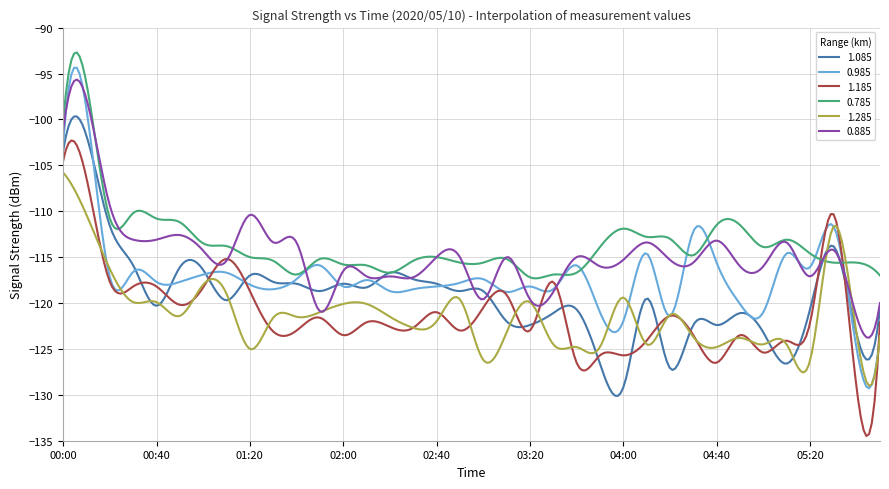

What is the maximum value for 1.185?

-102.3